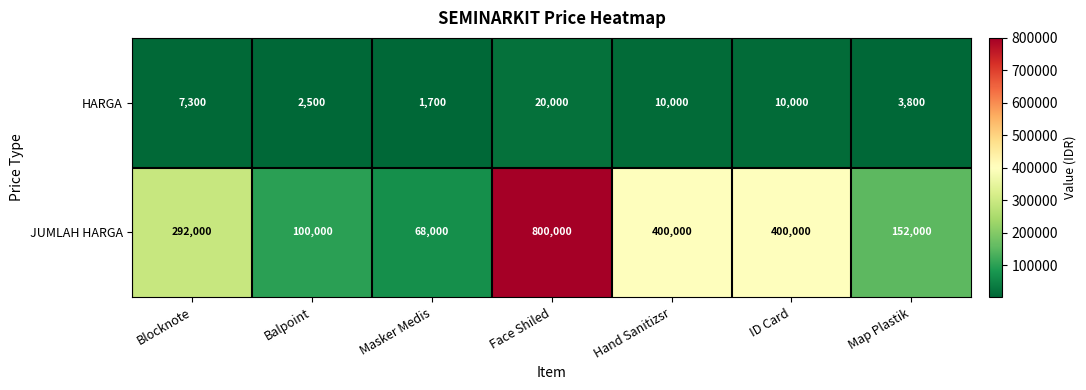

What value does the JUMLAH HARGA series have at Hand Sanitizsr, to the nearest 10?

400000